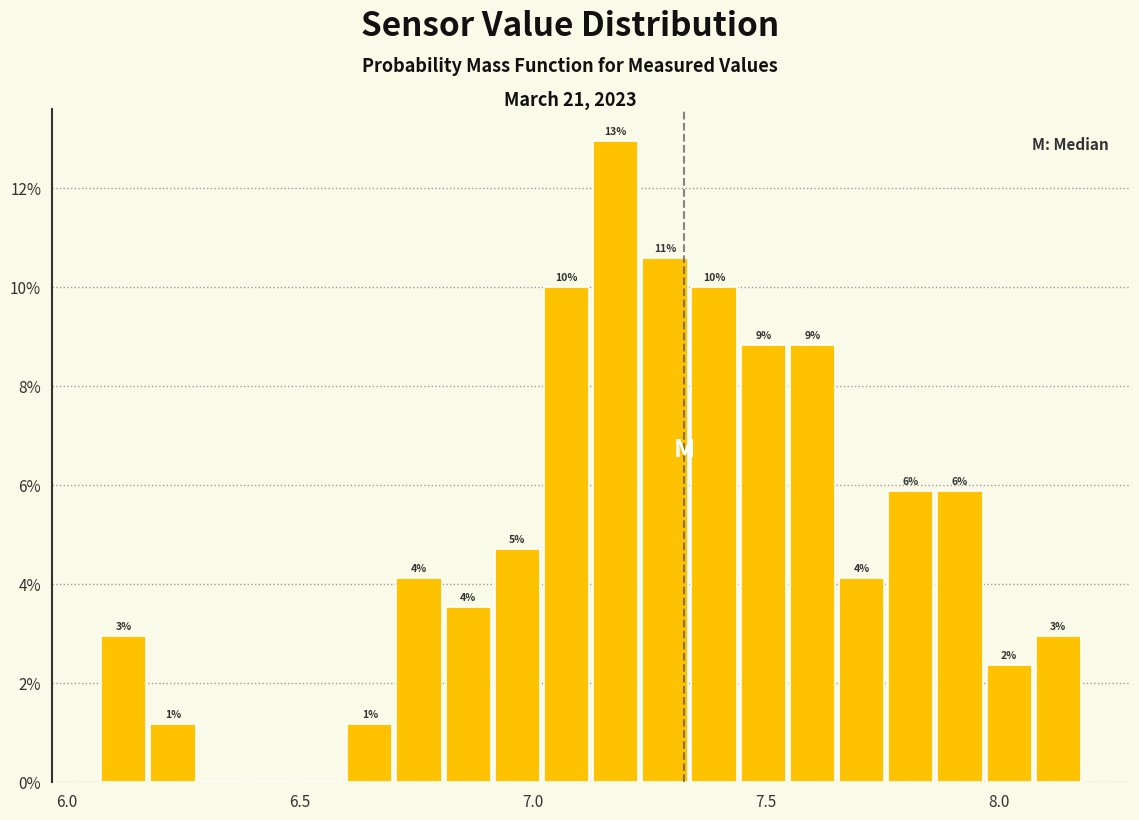

Read against the x-axis, roughly where is the centre of the tallest bar?

7.20